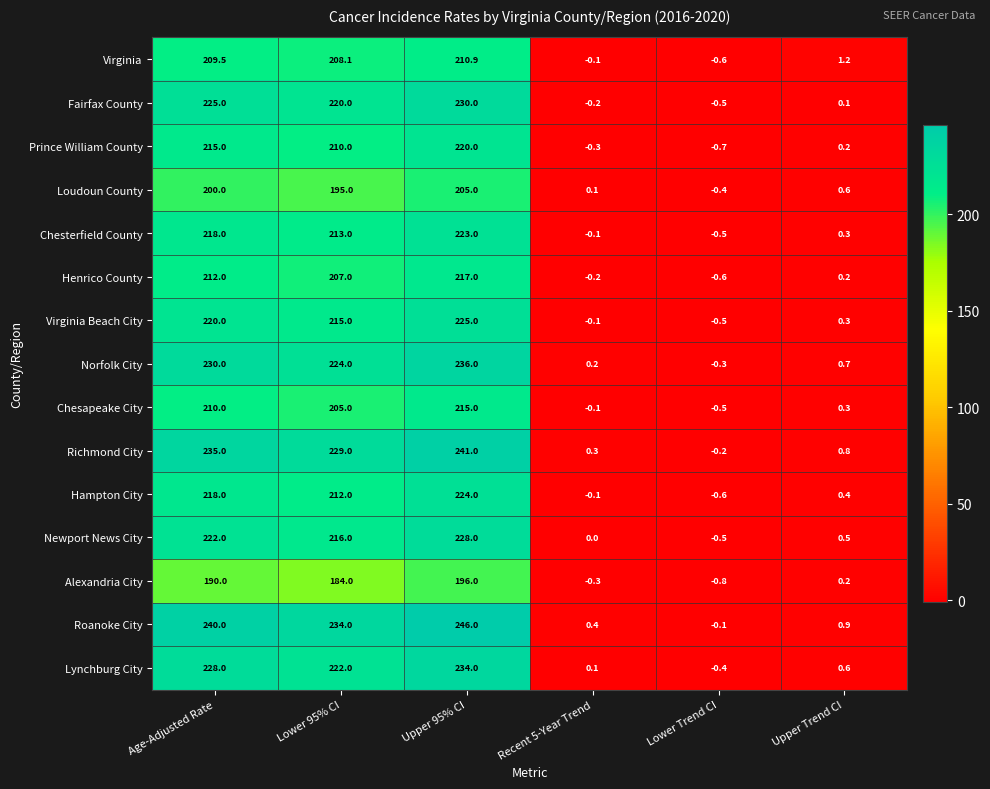

How many positive values does the Fairfax County series have?

4